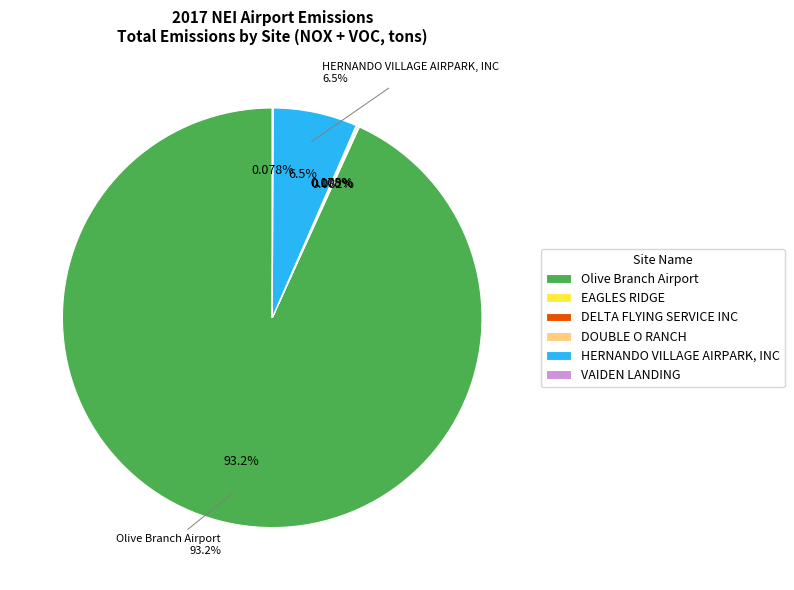

Which has a higher value, DELTA FLYING SERVICE INC or Olive Branch Airport?

Olive Branch Airport